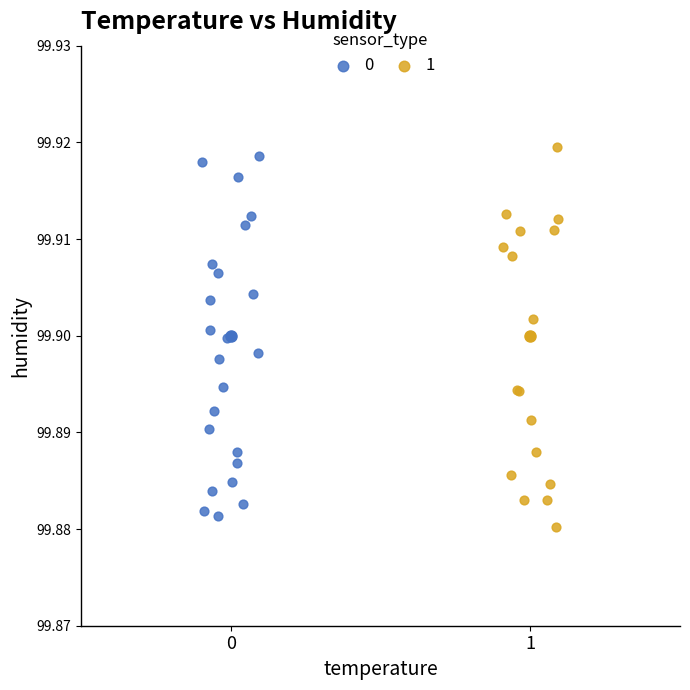

Which series reaches the maximum Y coordinate?

1